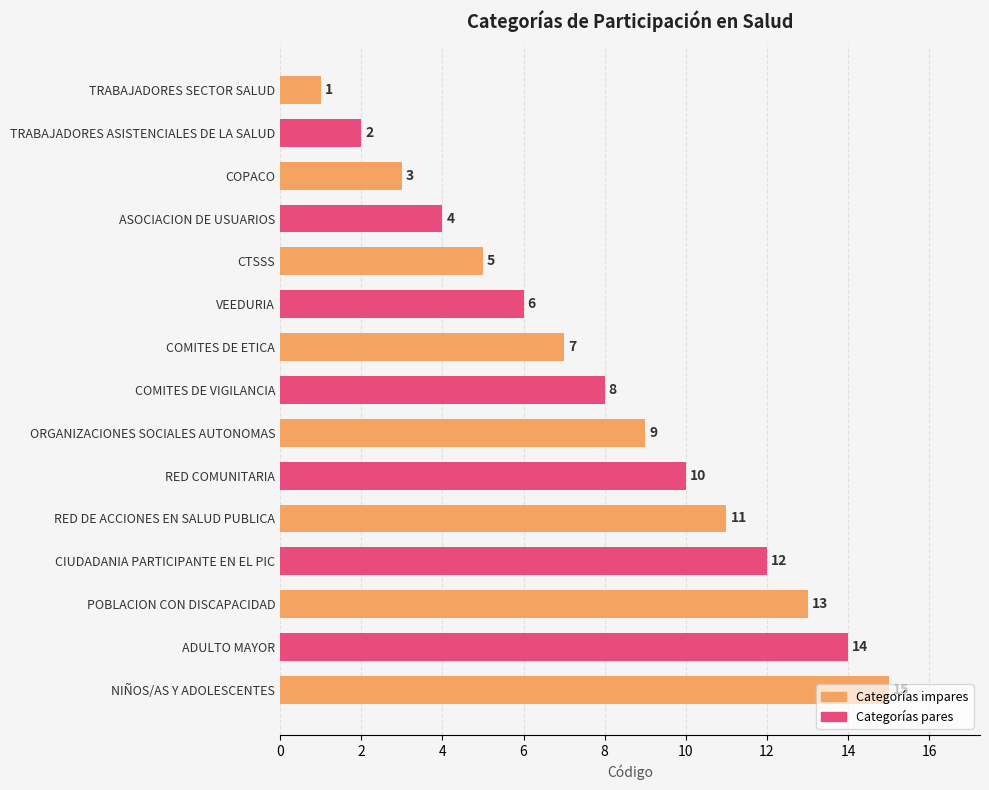

List the labels in order of value, largest first.

NIÑOS/AS Y ADOLESCENTES, ADULTO MAYOR, POBLACION CON DISCAPACIDAD, CIUDADANIA PARTICIPANTE EN EL PIC, RED DE ACCIONES EN SALUD PUBLICA, RED COMUNITARIA, ORGANIZACIONES SOCIALES AUTONOMAS, COMITES DE VIGILANCIA, COMITES DE ETICA, VEEDURIA, CTSSS, ASOCIACION DE USUARIOS, COPACO, TRABAJADORES ASISTENCIALES DE LA SALUD, TRABAJADORES SECTOR SALUD